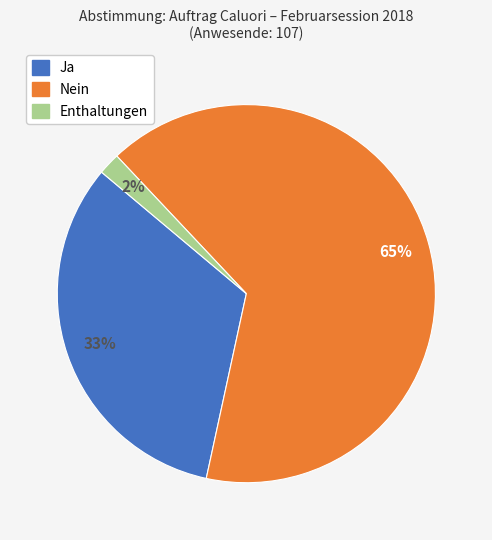

How many slices are in this pie chart?

3